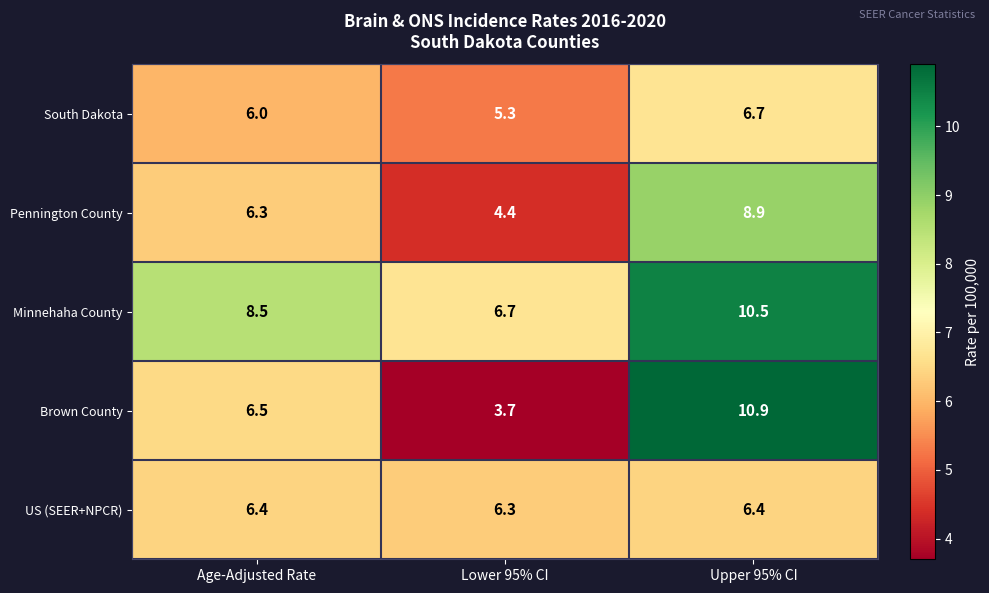

Reading left to right, transcribe all the data shown in this chart.

South Dakota: Age-Adjusted Rate=6.0	Lower 95% CI=5.3	Upper 95% CI=6.7
Pennington County: Age-Adjusted Rate=6.3	Lower 95% CI=4.4	Upper 95% CI=8.9
Minnehaha County: Age-Adjusted Rate=8.5	Lower 95% CI=6.7	Upper 95% CI=10.5
Brown County: Age-Adjusted Rate=6.5	Lower 95% CI=3.7	Upper 95% CI=10.9
US (SEER+NPCR): Age-Adjusted Rate=6.4	Lower 95% CI=6.3	Upper 95% CI=6.4